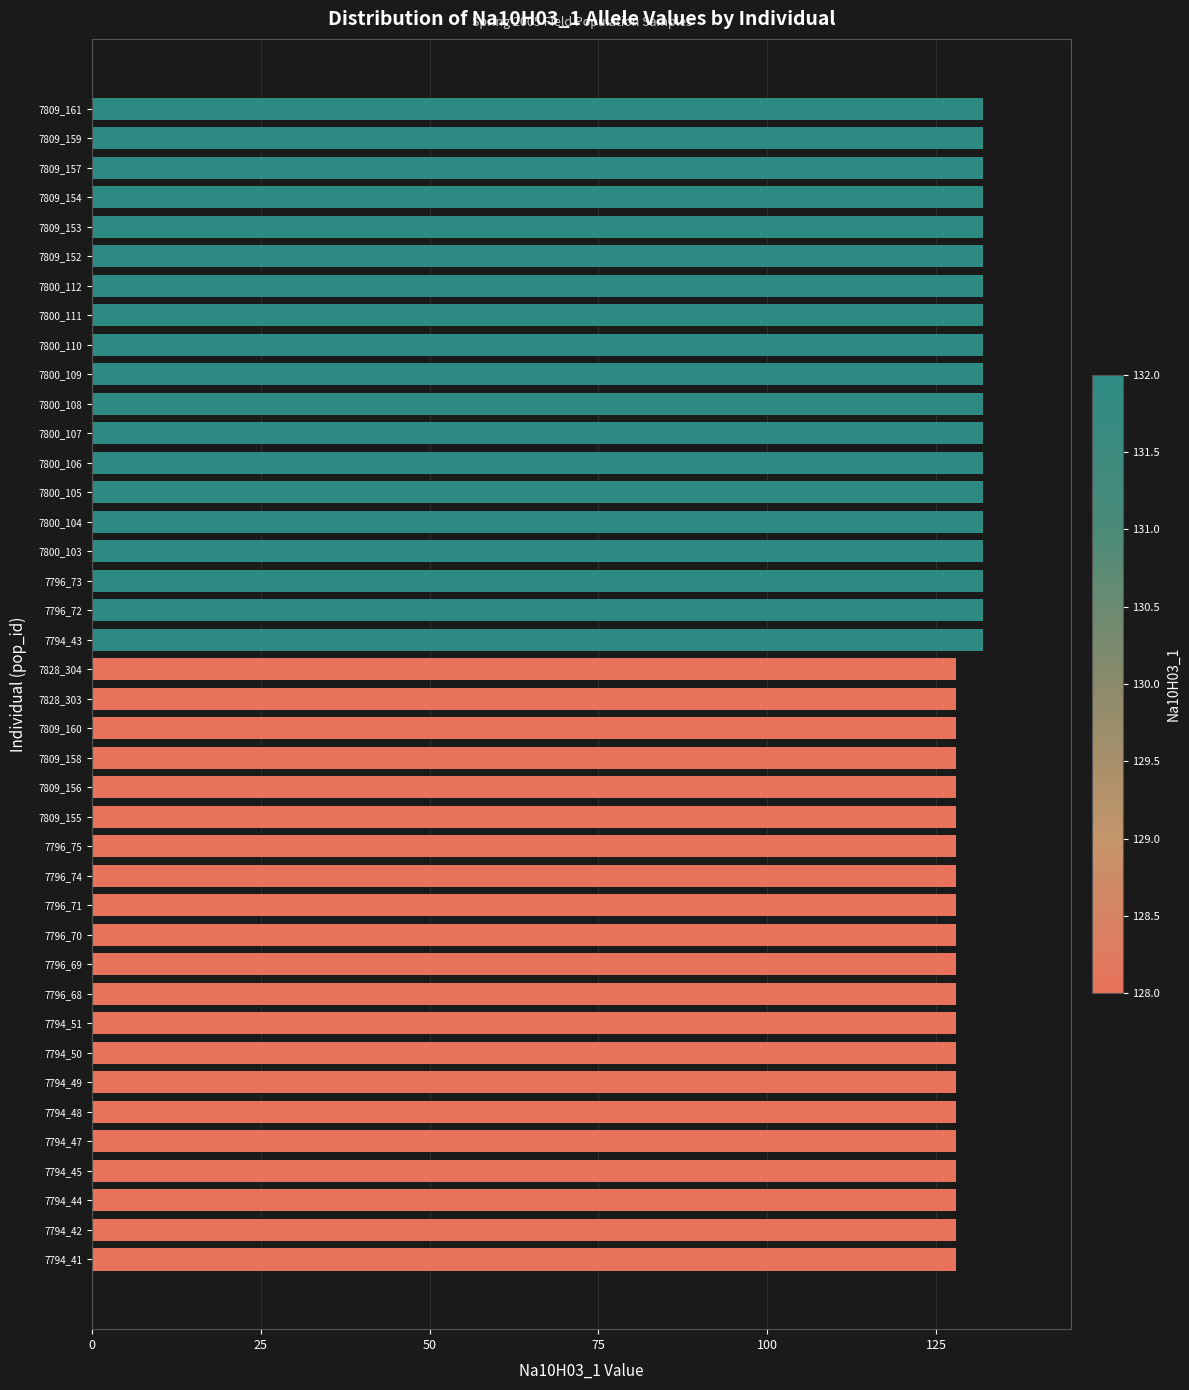

Approximately how many times larger is the value at 7828_304 compared to 7794_51?

1.0